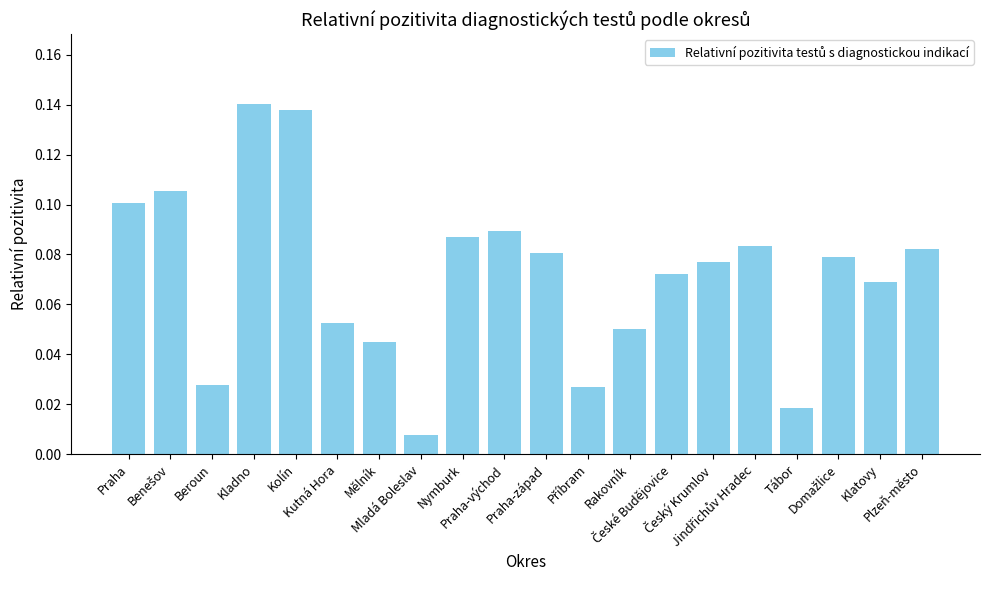

What is the sum of all values?

1.4